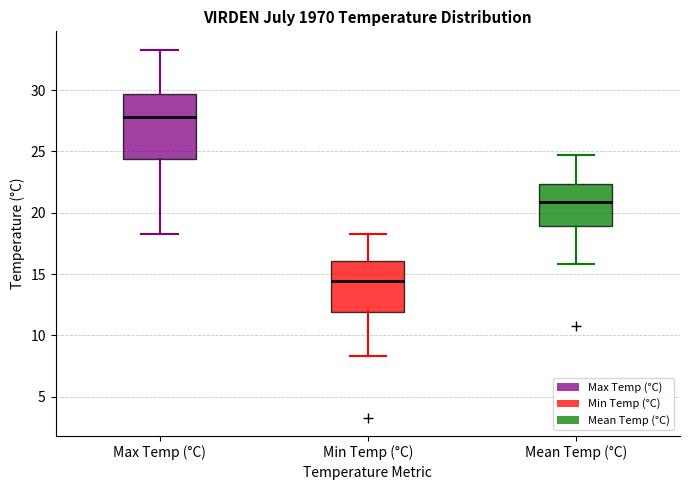

Which box's median line is the highest?

Max Temp (°C)